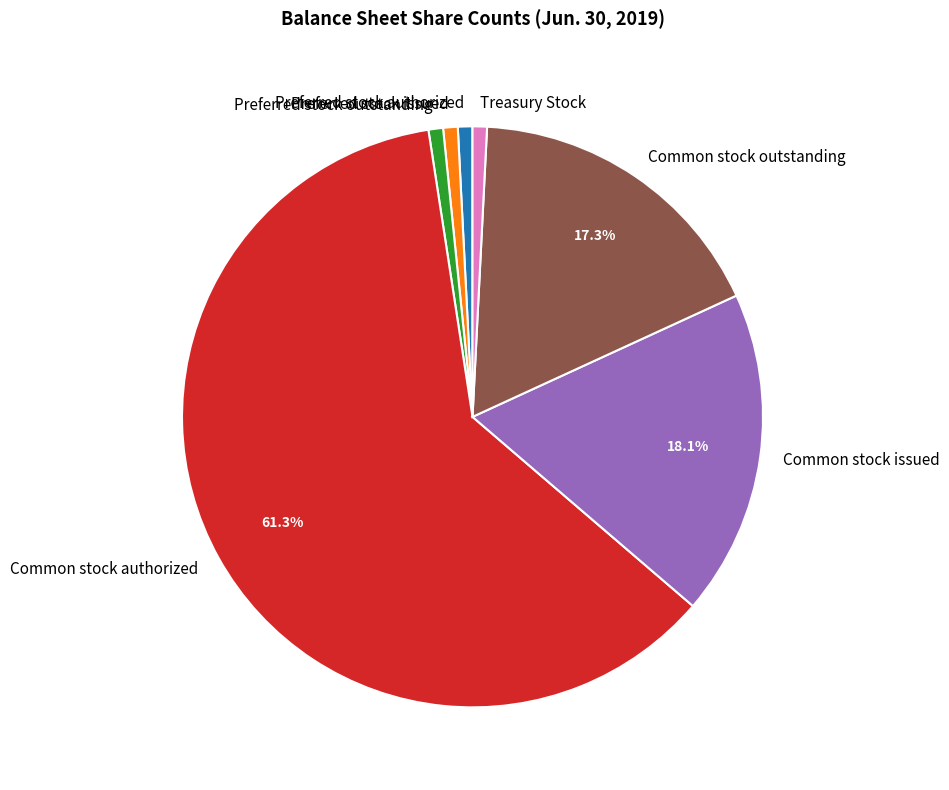

What is the largest slice in the pie chart?

Common stock authorized